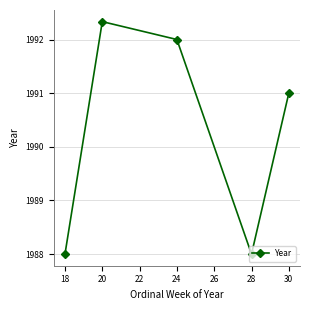

What is the difference between the second highest and minimum values?

4.0